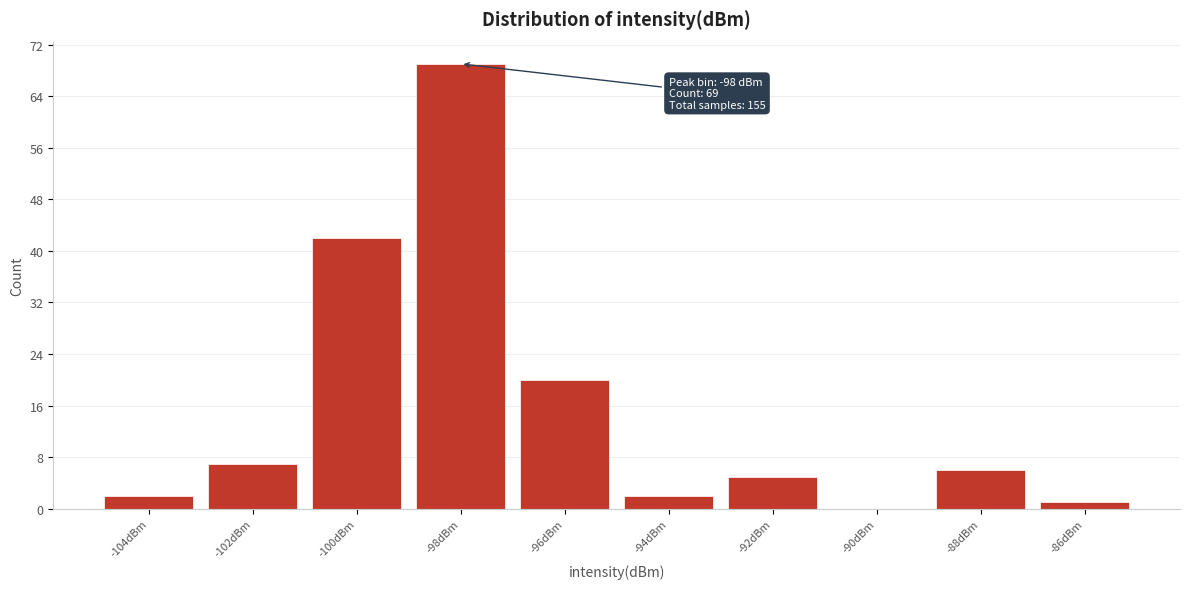

Reading right to left, transcribe all the data shown in this chart.

-86dBm=1	-88dBm=6	-90dBm=0	-92dBm=5	-94dBm=2	-96dBm=20	-98dBm=69	-100dBm=42	-102dBm=7	-104dBm=2